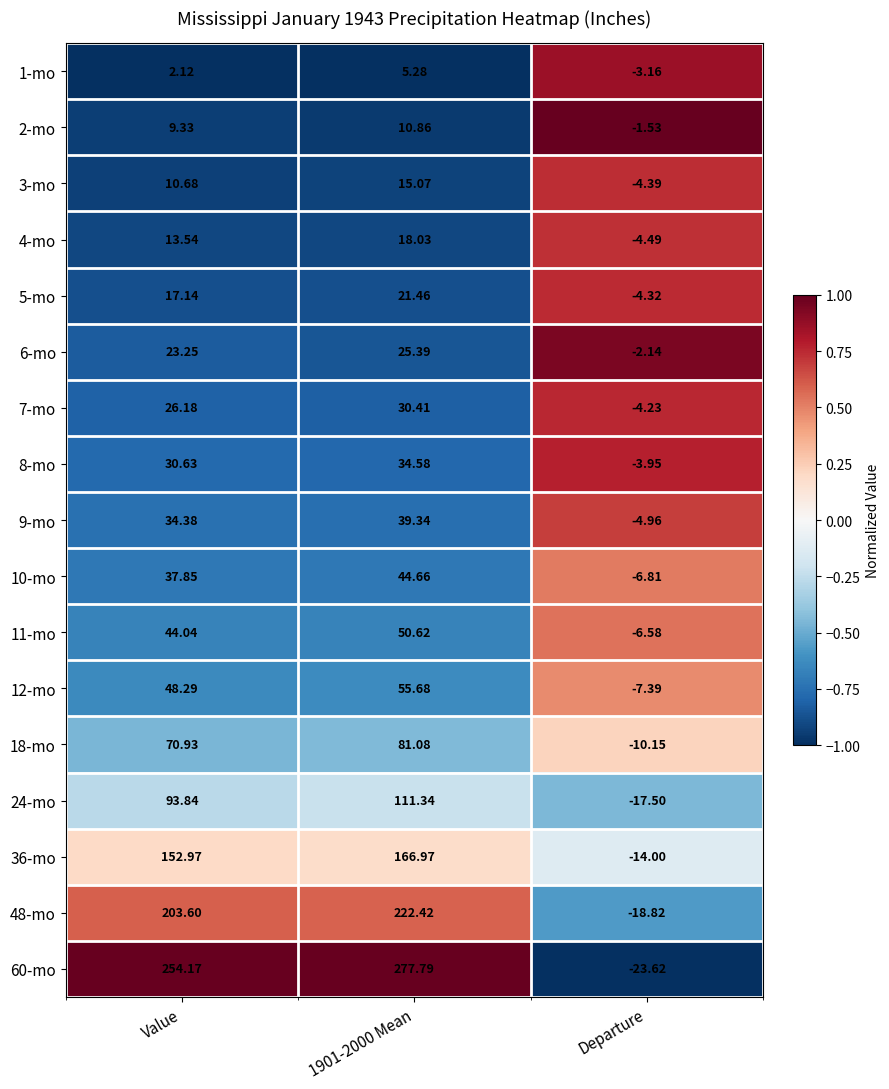

At which category does the chart reach its minimum across all series?

Departure